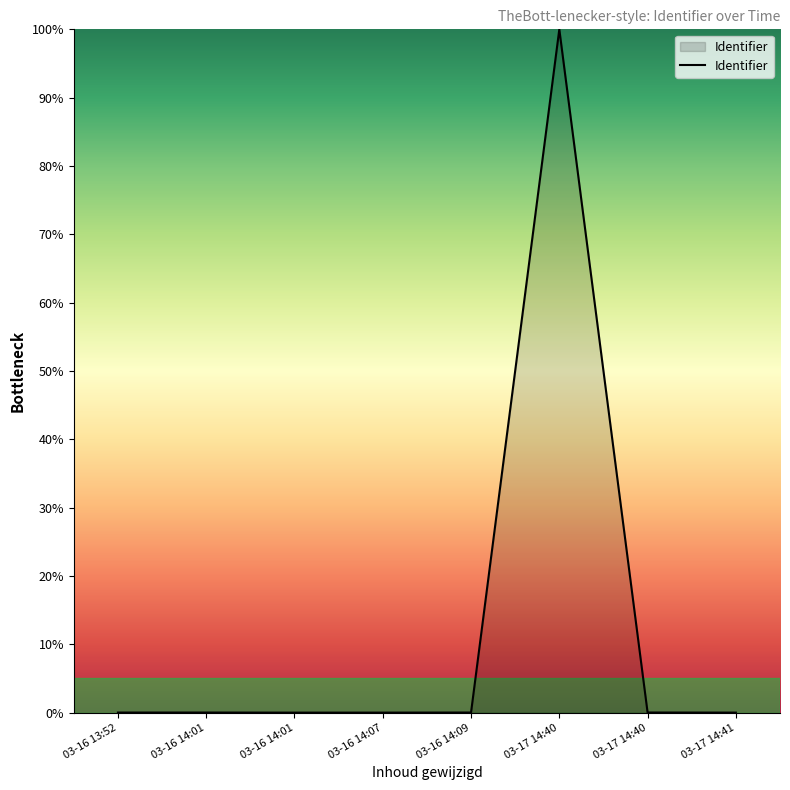

How many lines are shown in the chart?

1